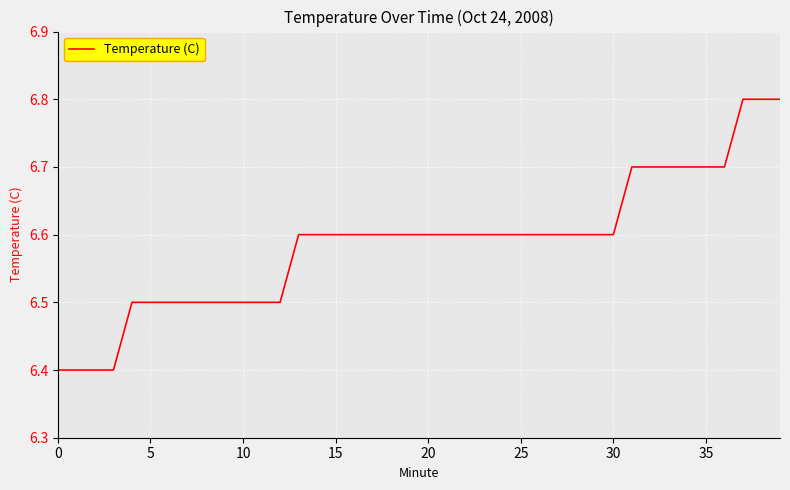

What is the average value?

6.6